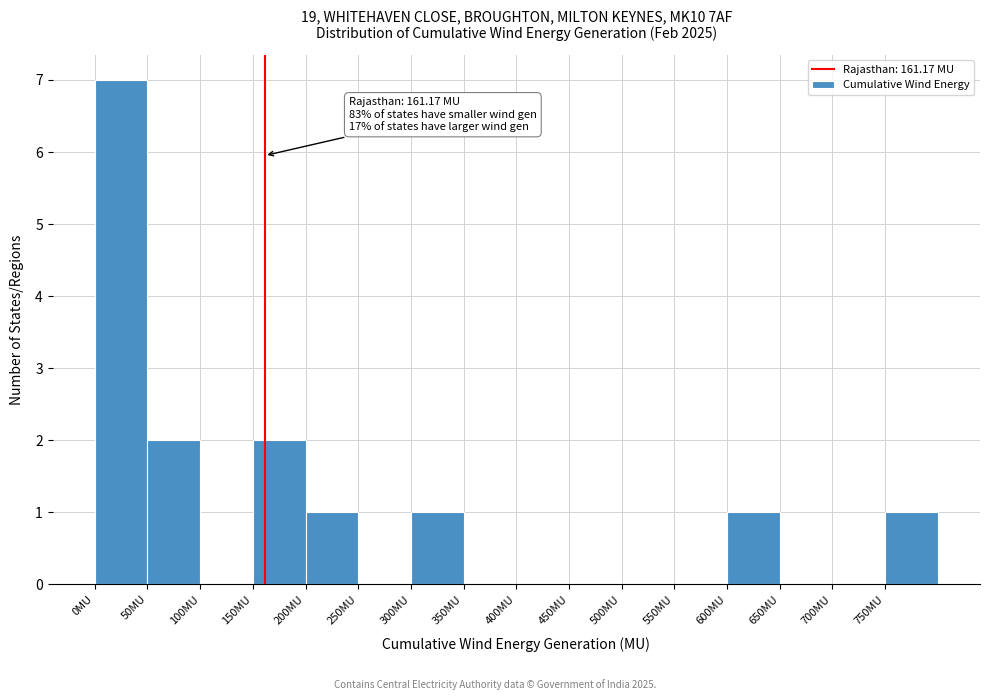

Which range on the x-axis has the tallest bar?

0 to 50